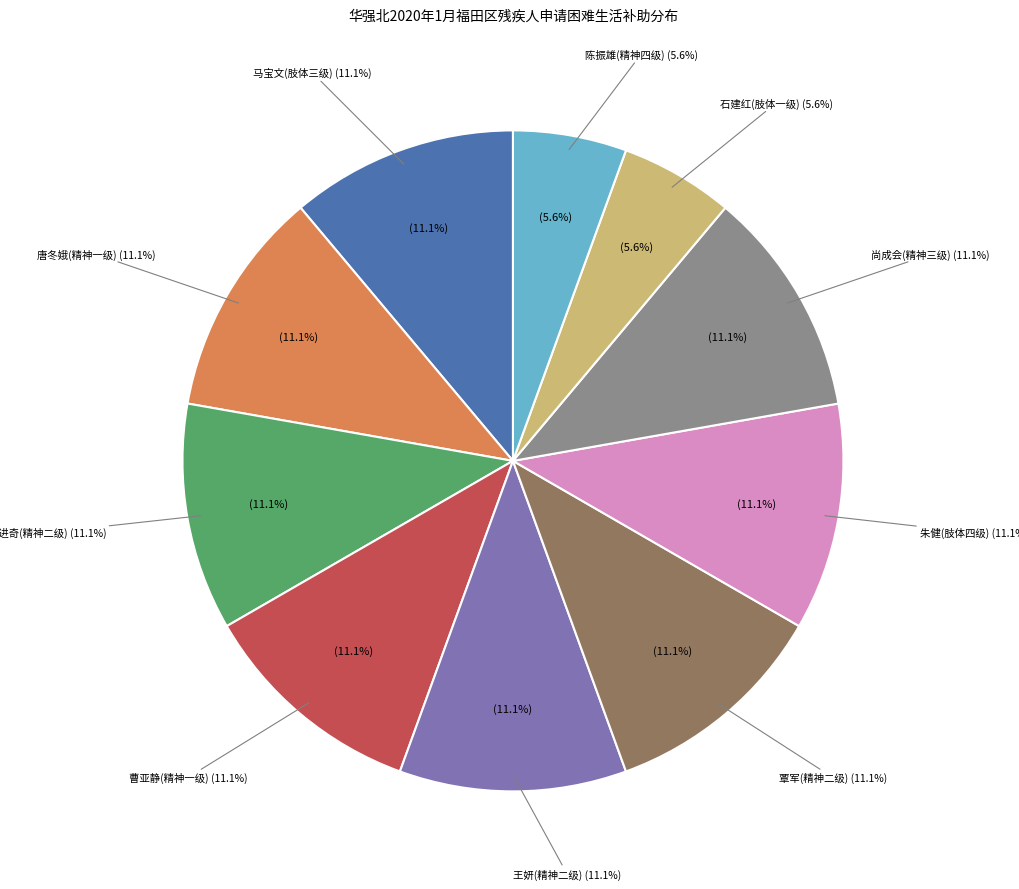

To the nearest percent, what percentage of the pie is 精神残疾 三级?

11%